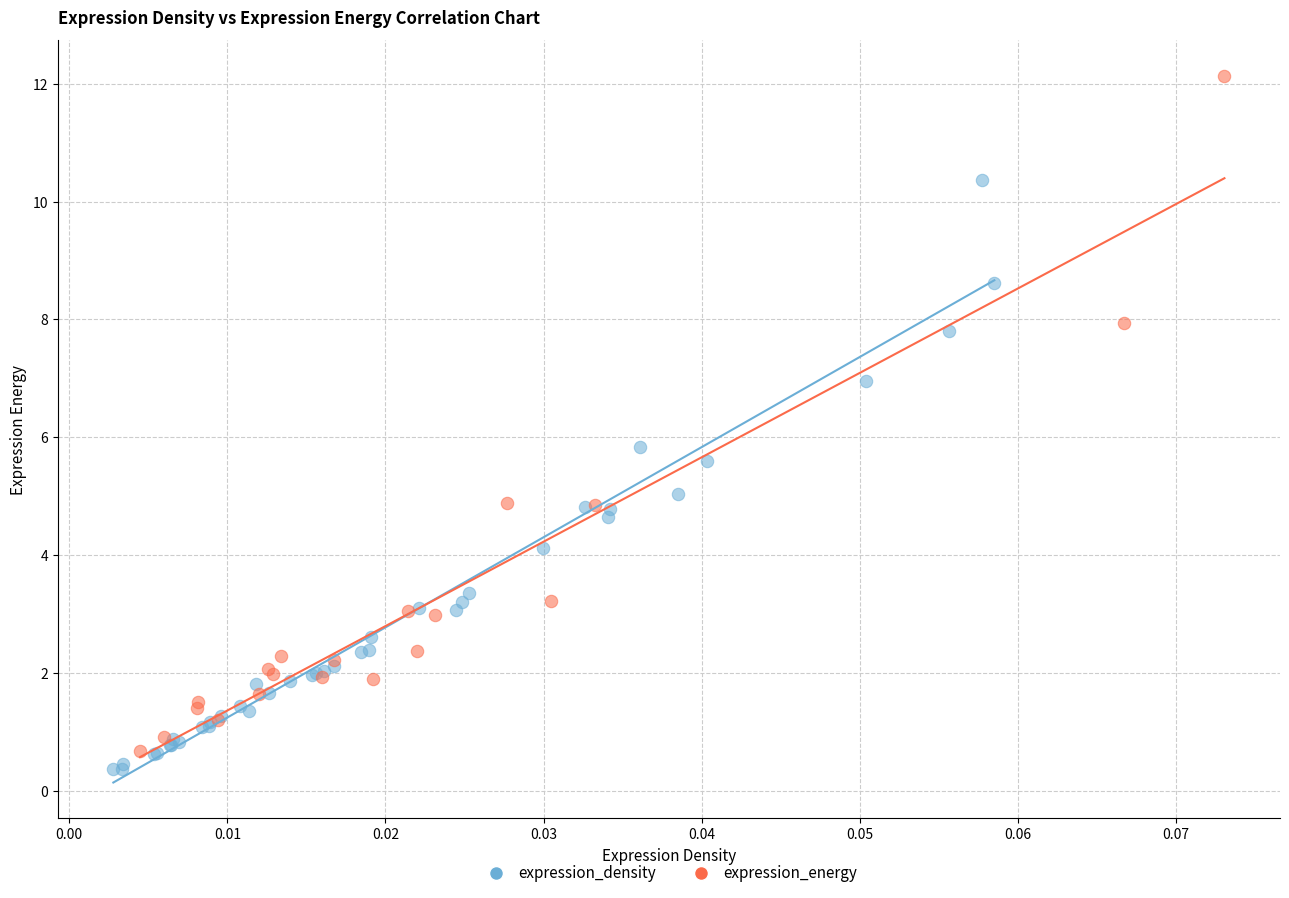

Which series has the largest Y range (max minus min)?

expression_energy